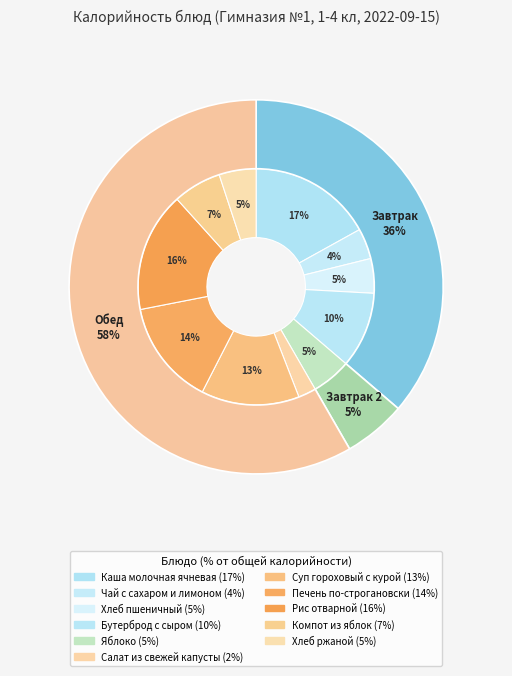

Is Суп гороховый с курой the majority of the pie?

No